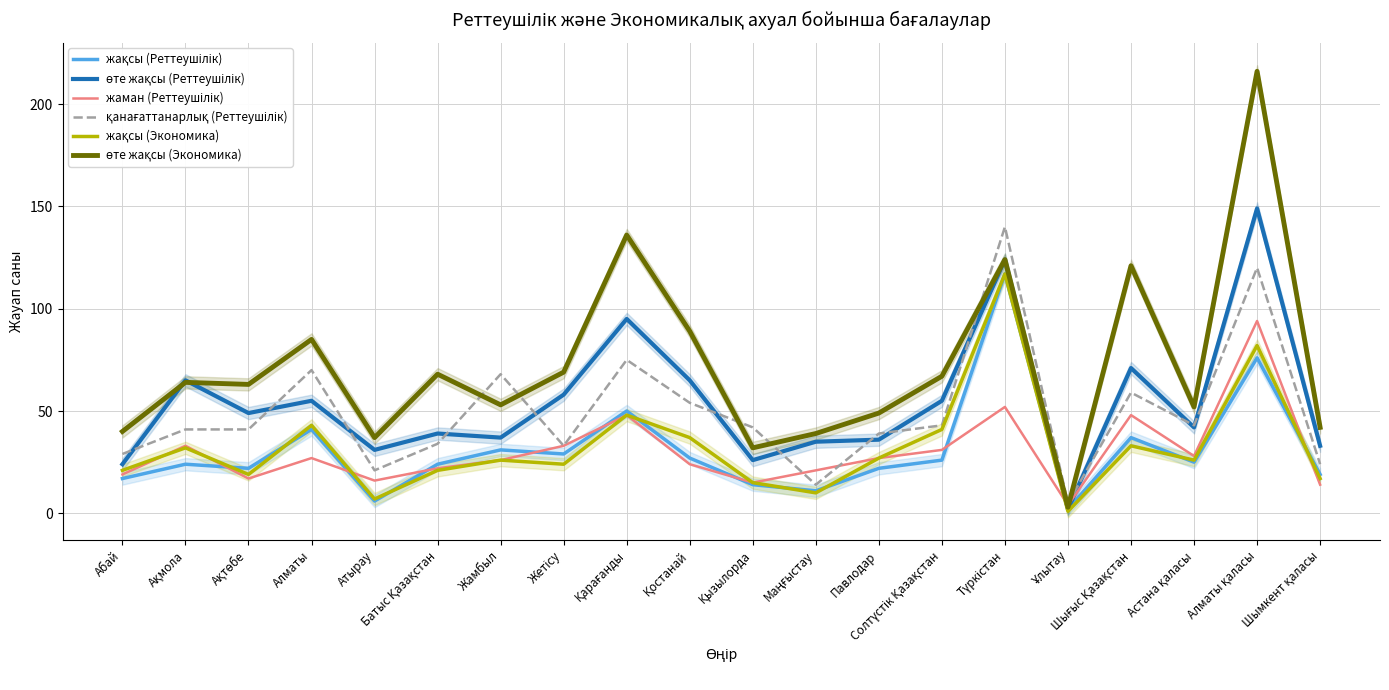

What value does the жақсы (Экономика) series have at Қызылорда?

15